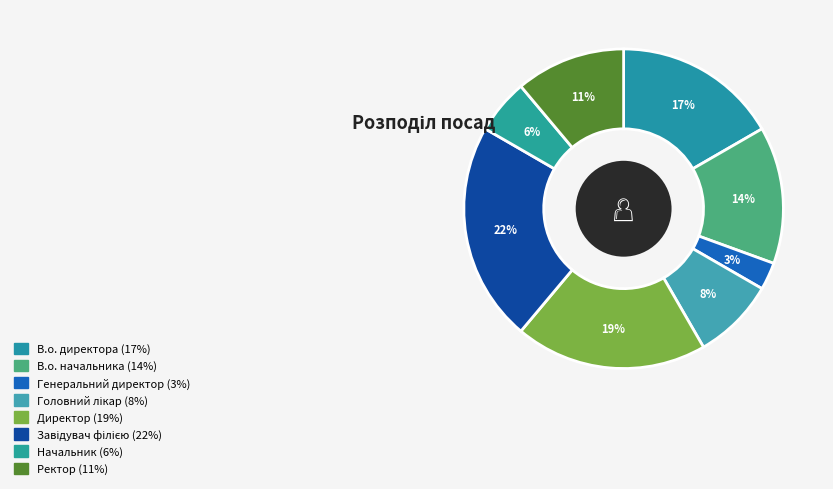

What portion of the pie excludes В.о. начальника?

86.1%